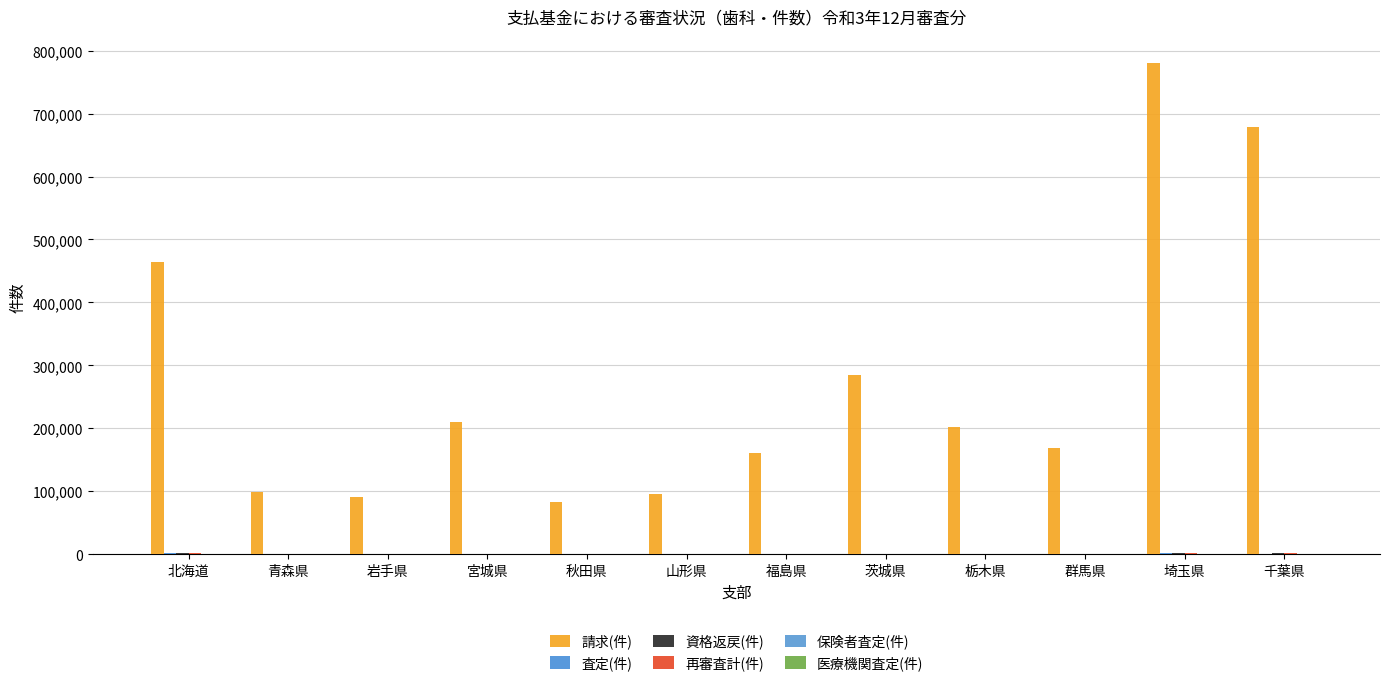

What position from the left is 埼玉県?

11